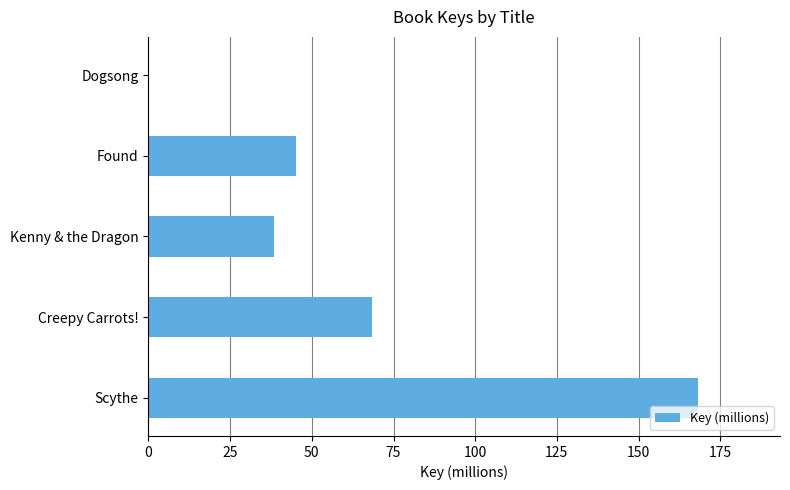

Does the chart contain stacked bars?

No